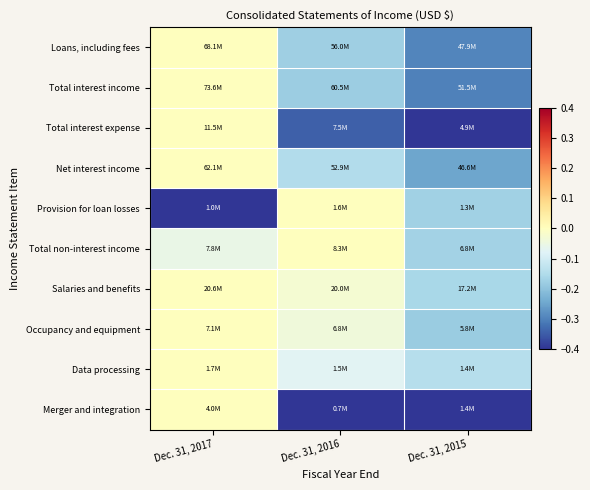

At which category is the sum across all series the highest?

Dec. 31, 2017